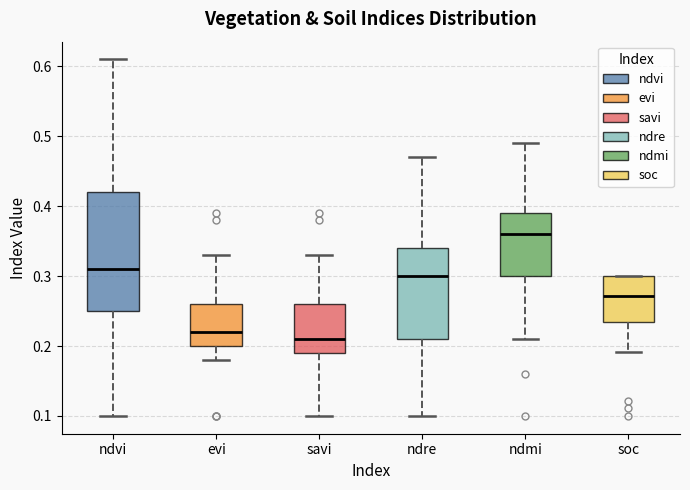

Reading left to right, transcribe this box plot: for each box, give where its median line is, the range the box spans, and where its two whiskers end, as read against the y-axis. The values are not printed on the chart, so give them approximately, as read against the axis.

ndvi: median 0.31, box 0.25 to 0.42, whiskers 0.10 to 0.61
evi: median 0.22, box 0.20 to 0.26, whiskers 0.18 to 0.33
savi: median 0.21, box 0.19 to 0.26, whiskers 0.10 to 0.33
ndre: median 0.30, box 0.21 to 0.34, whiskers 0.10 to 0.47
ndmi: median 0.36, box 0.30 to 0.39, whiskers 0.21 to 0.49
soc: median 0.27, box 0.23 to 0.30, whiskers 0.19 to 0.30